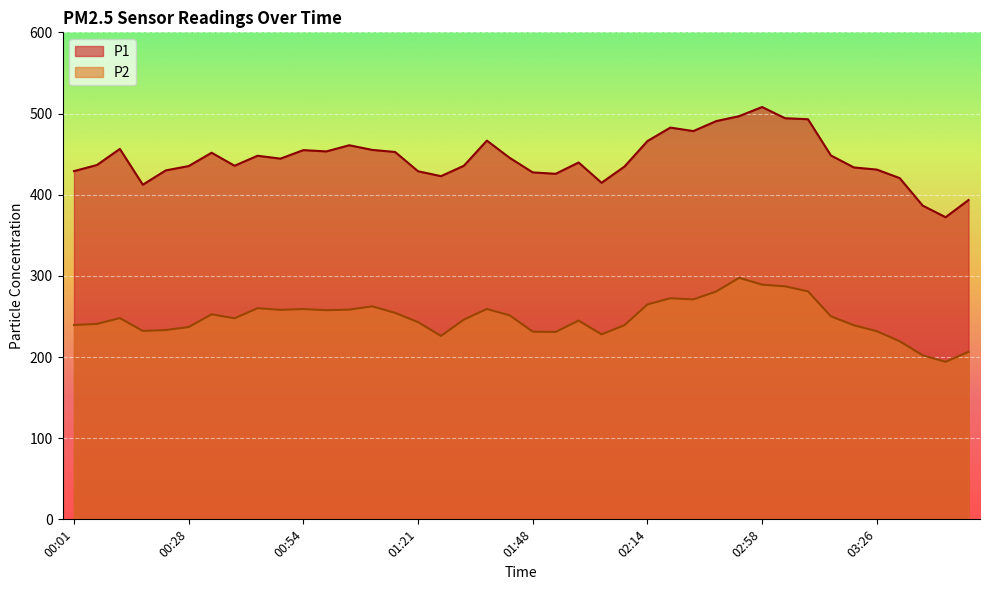

What is the minimum value for P2?

194.1